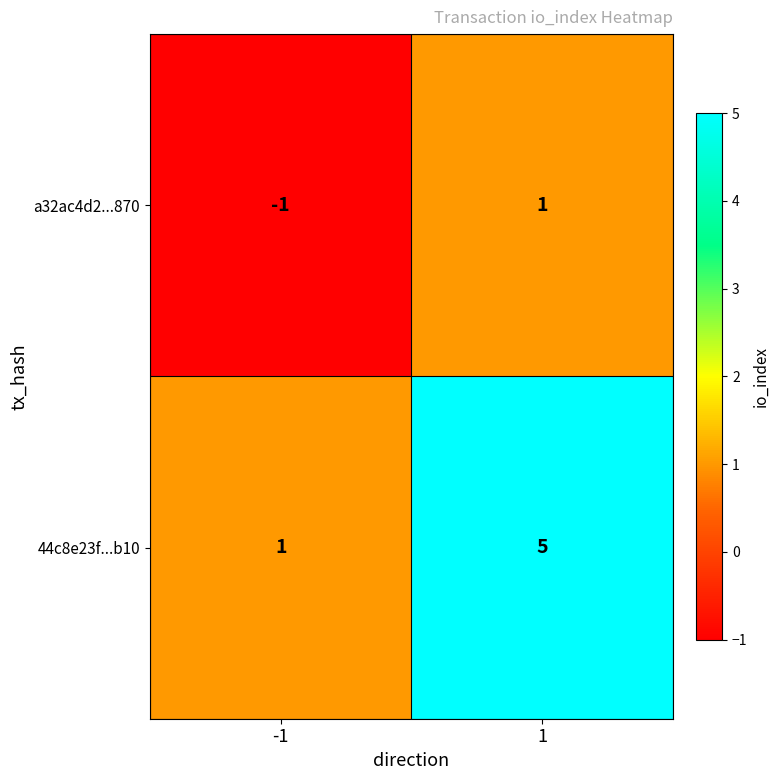

Is it true that 44c8e23f...b10 equals 5 at 1?

True